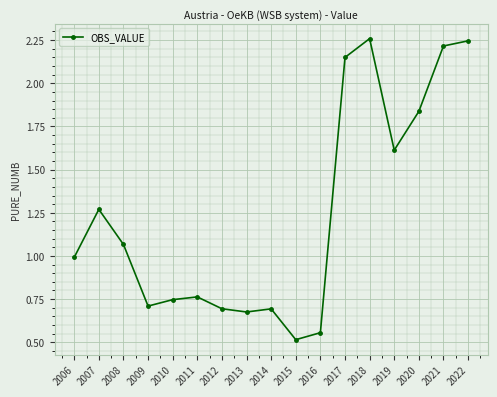

Between 2019 and 2008, which is larger?

2019